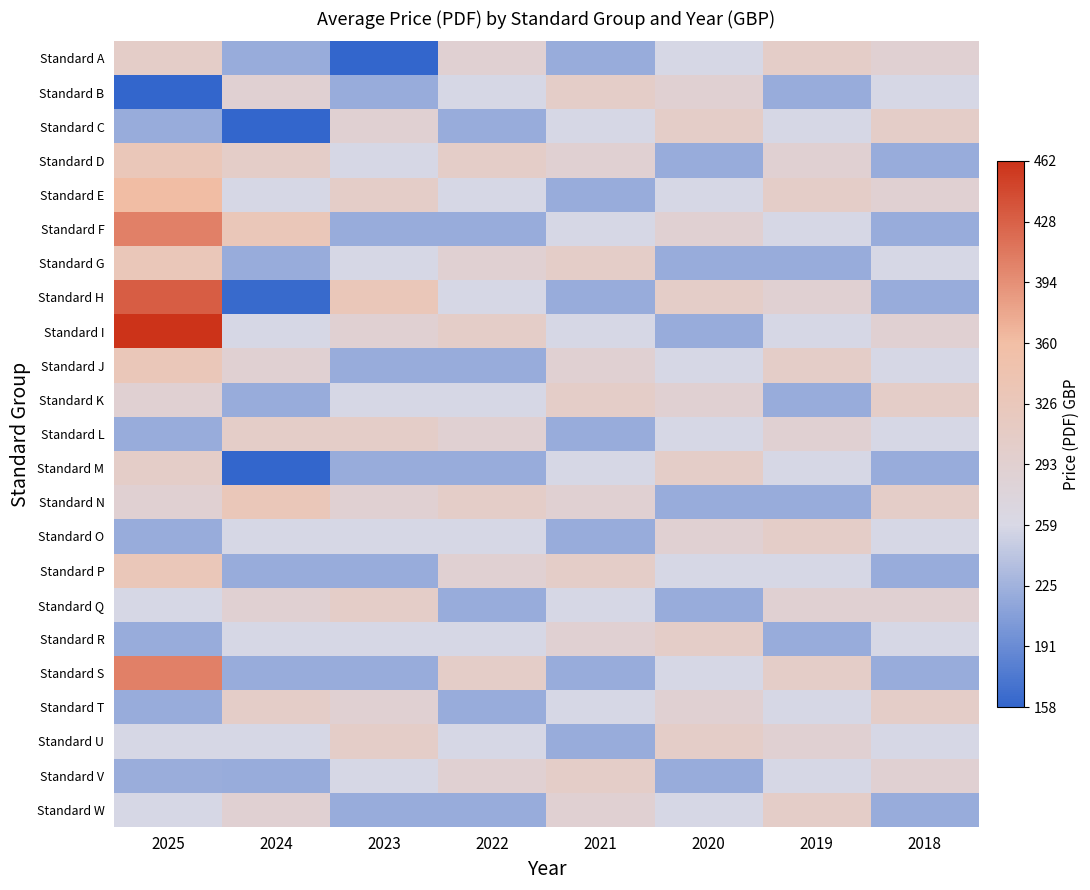

Which label corresponds to the smallest value in the chart?

2023